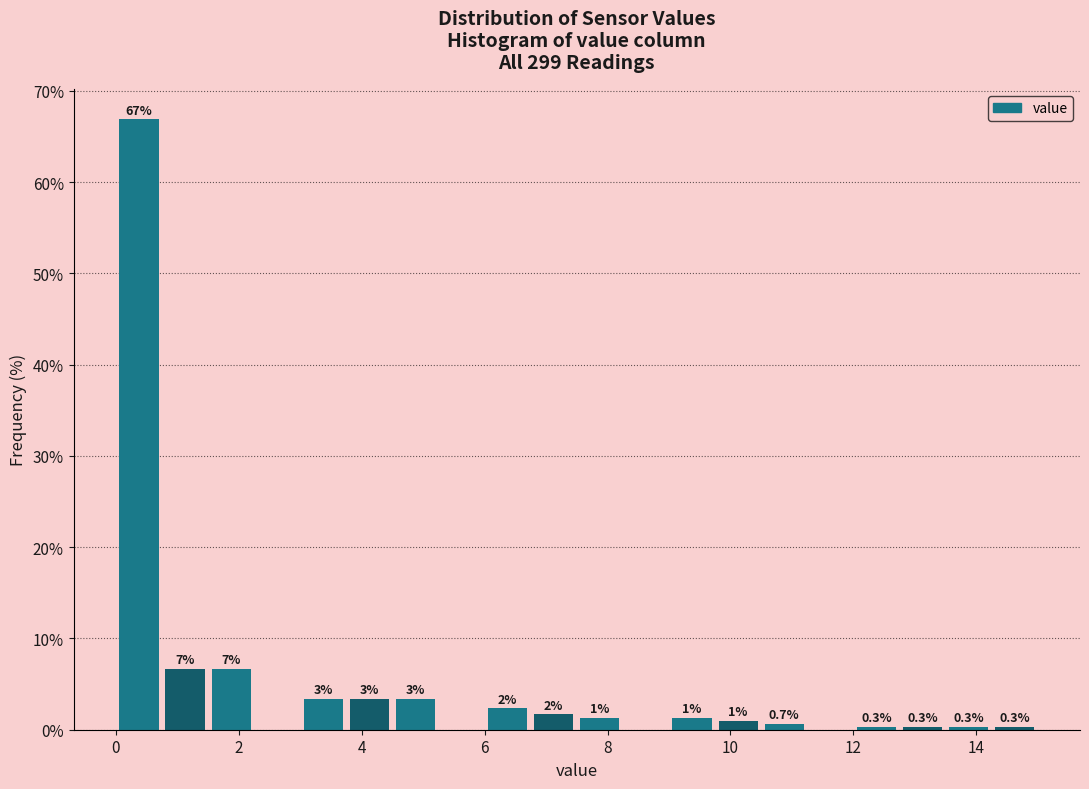

Around what value on the x-axis is the tallest bar? Give the approximate position of its centre, as read against the axis.

0.4